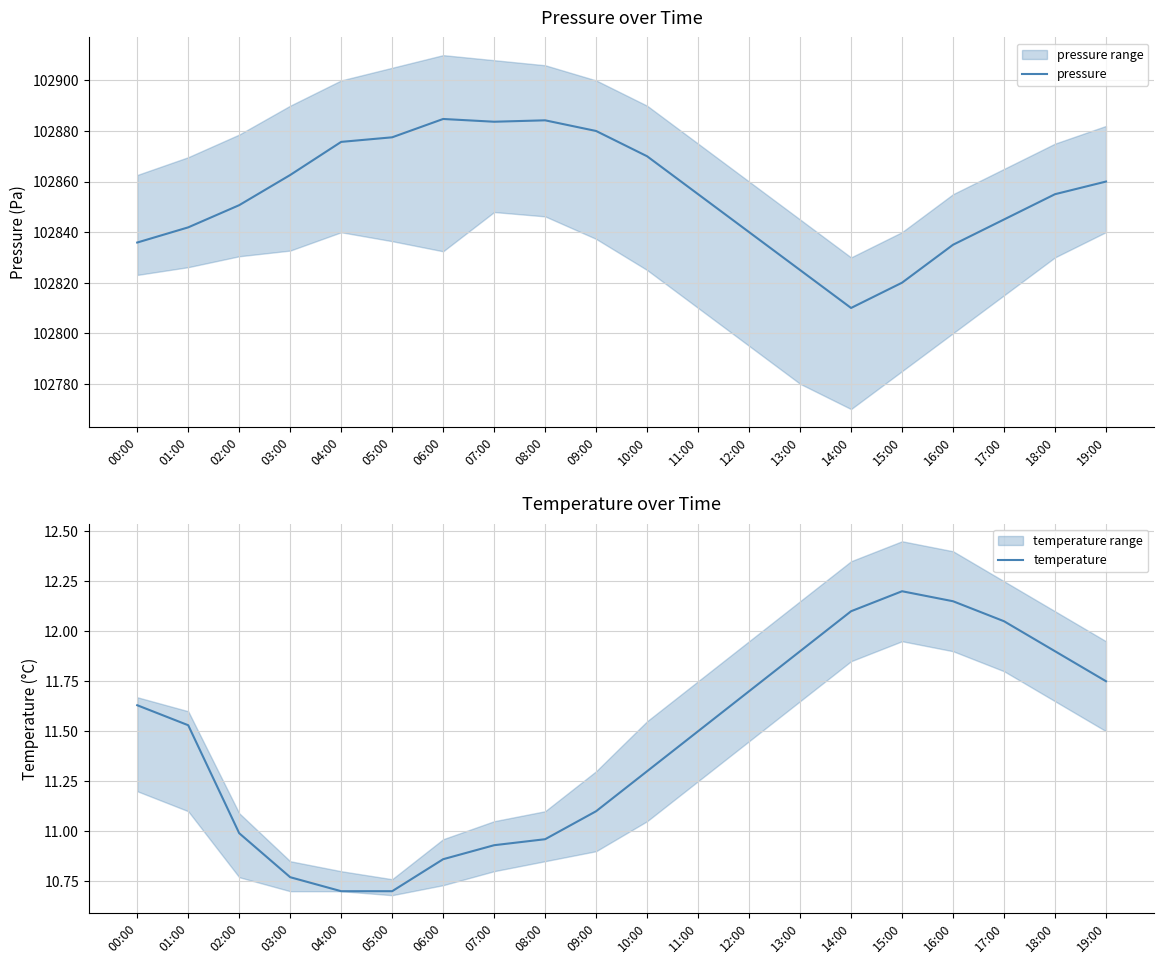

What is the difference between the temperature values at 16:00 and 10:00?

0.8